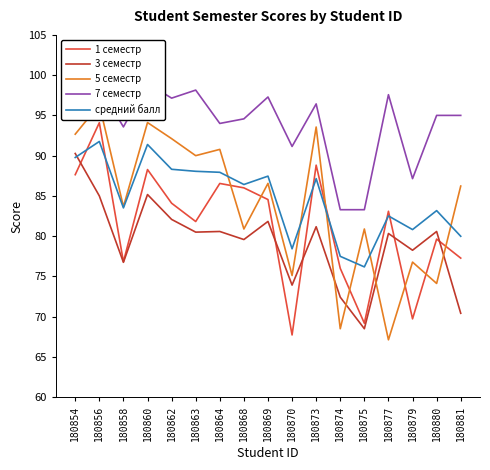

How many lines are shown in the chart?

5